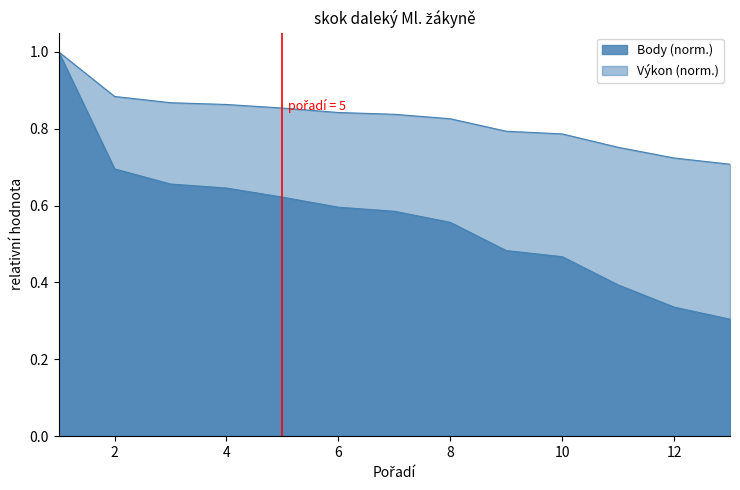

Is it true that Body equals 1.4 at 1?

False